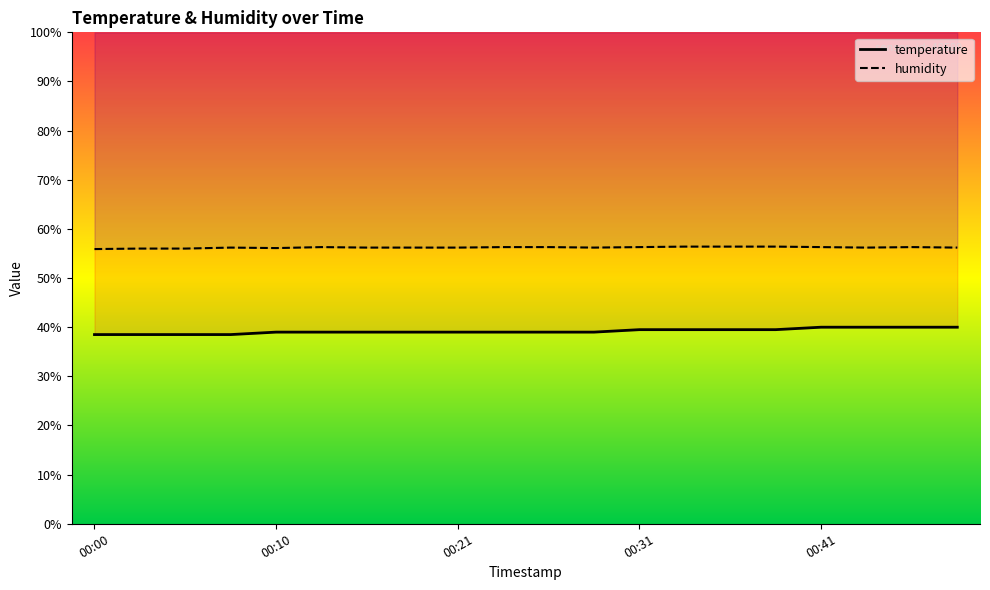

True or false: humidity has more than 2 points higher than both neighbors.

True